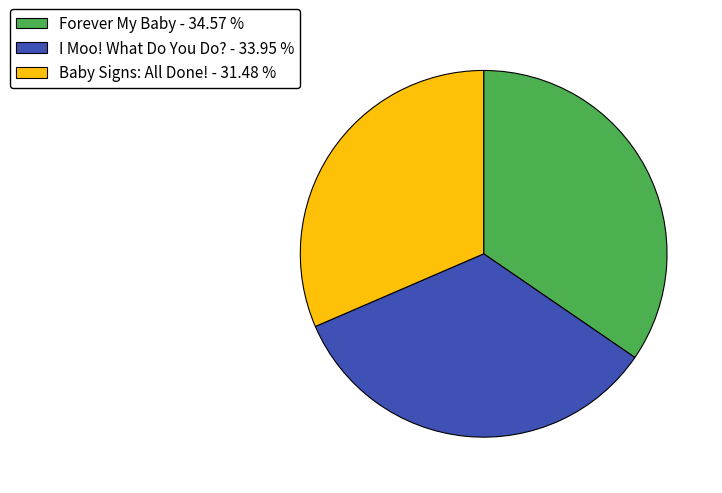

Approximately how many times larger is the value at Baby Signs: All Done! - 31.48 % compared to I Moo! What Do You Do? - 33.95 %?

0.9